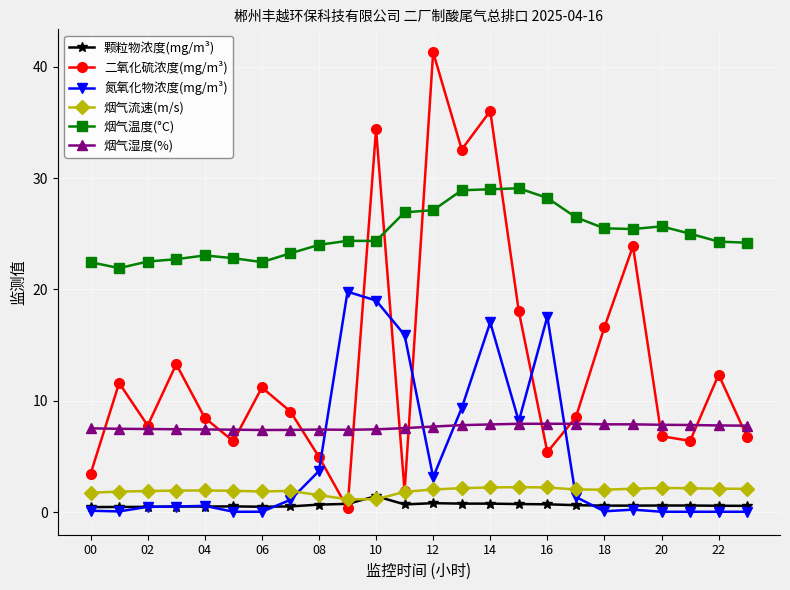

Which series has the largest total across all categories?

烟气温度(°C)